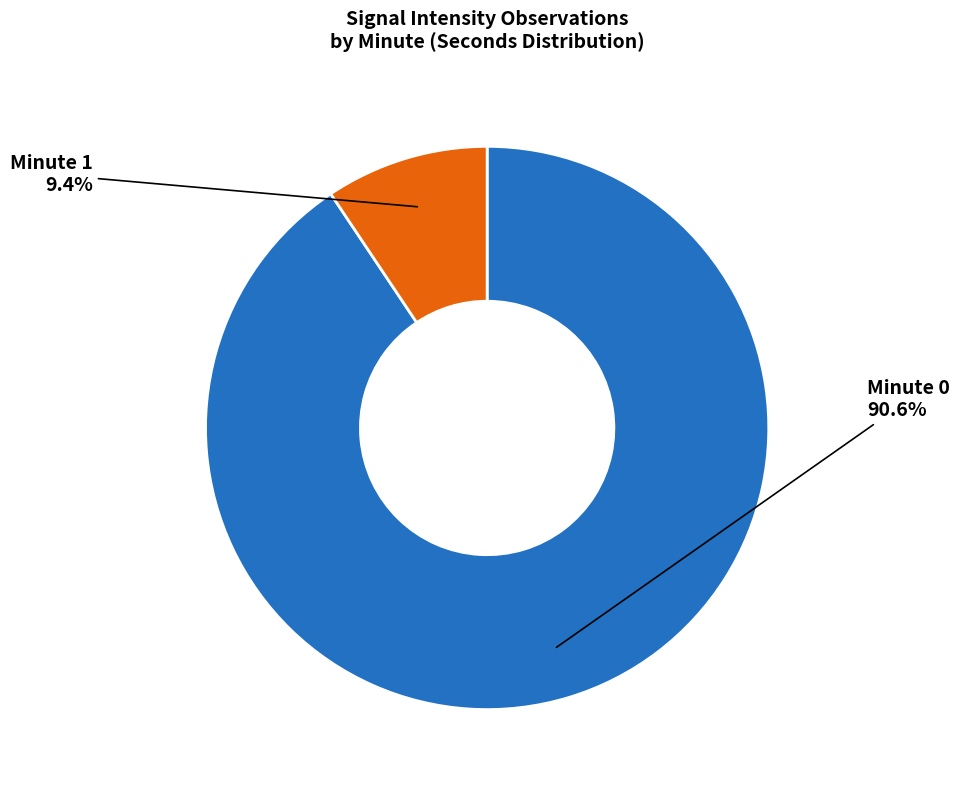

Which category has the smallest portion of the pie?

Minute 1